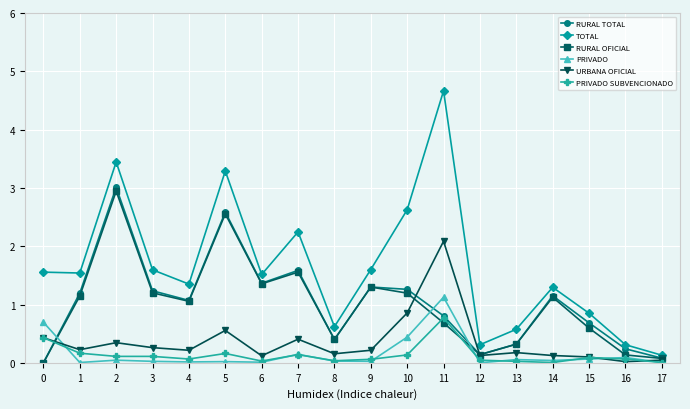

How many interior local valleys does the RURAL OFICIAL series have?

4